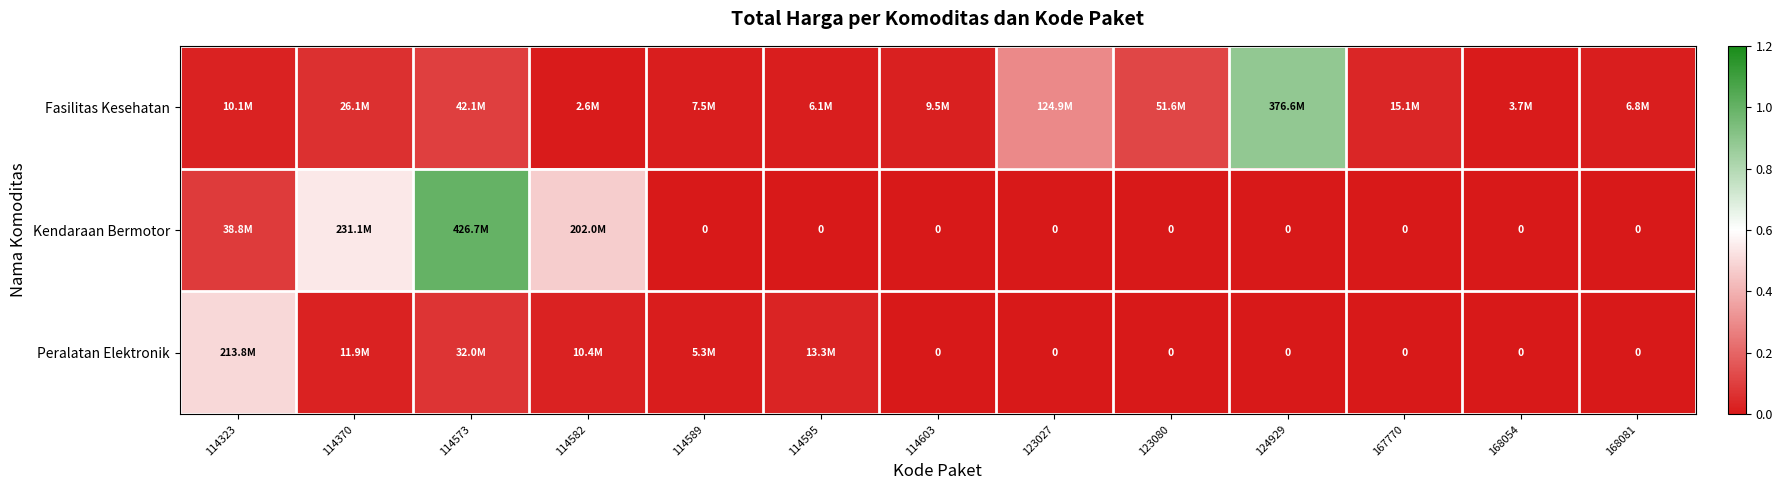

List the series in order of their overall mean, lowest first.

Peralatan Elektronik, Fasilitas Kesehatan, Kendaraan Bermotor